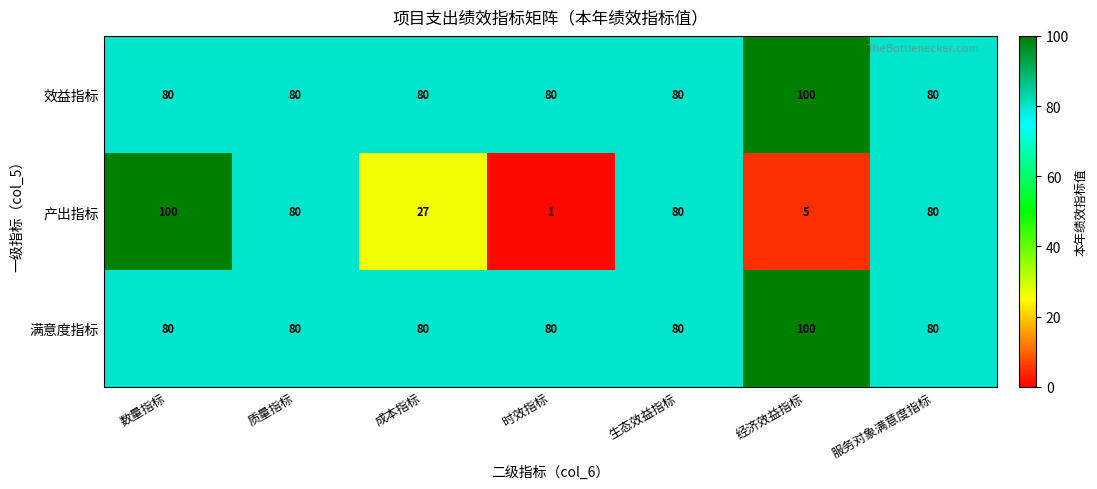

What is the difference between the maximum and minimum values in the 满意度指标 series?

20